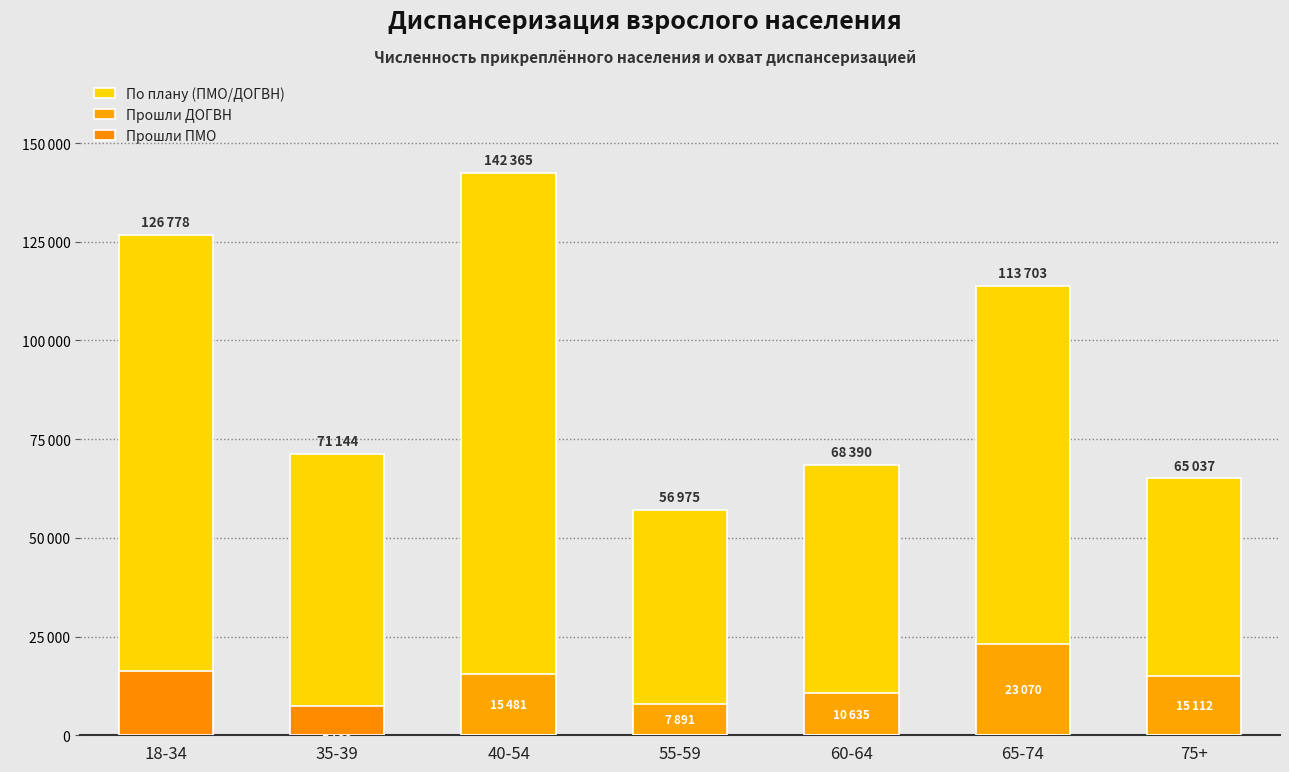

At how many categories does at least one series exceed 3400?

7